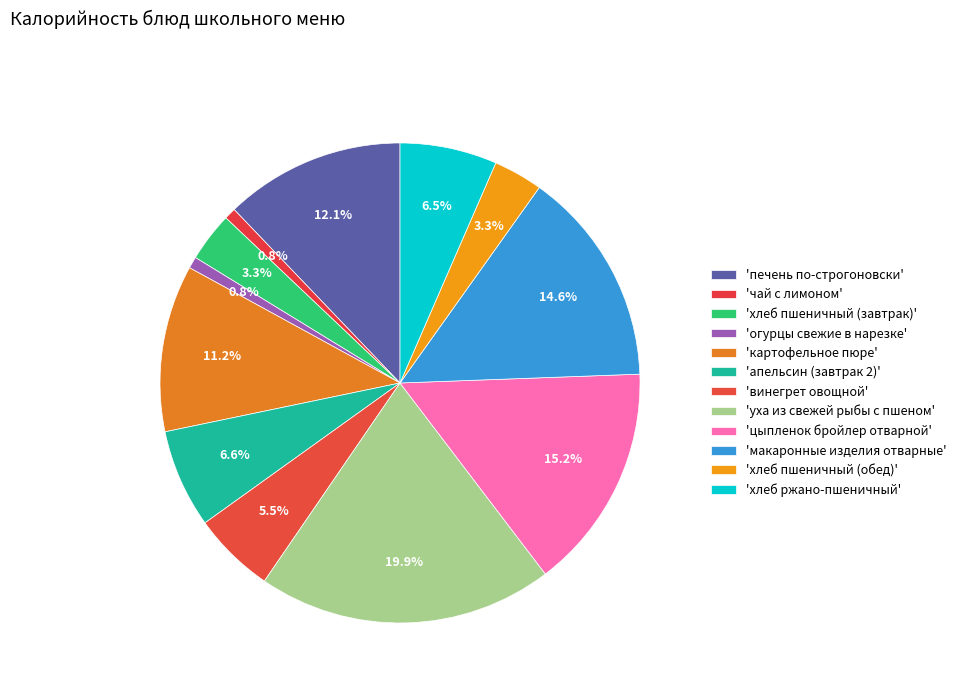

How many slices are in this pie chart?

12